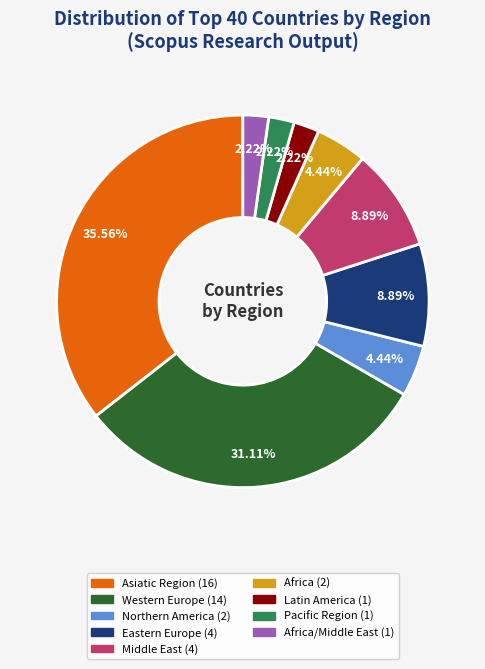

Is there any slice that represents more than half of the pie?

No